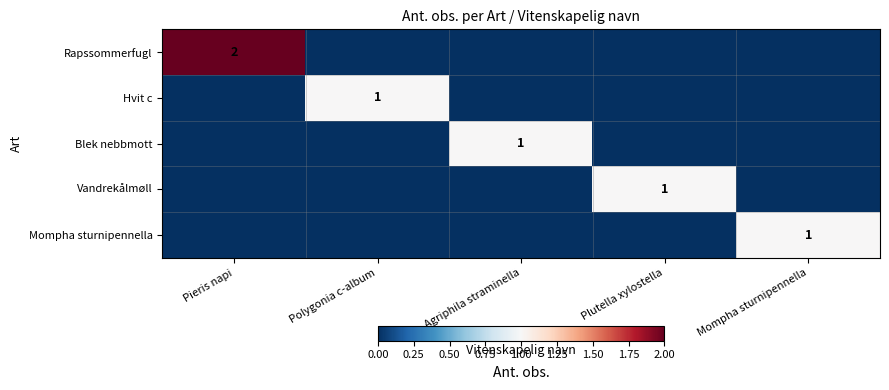

How many categories are shown in the chart?

5